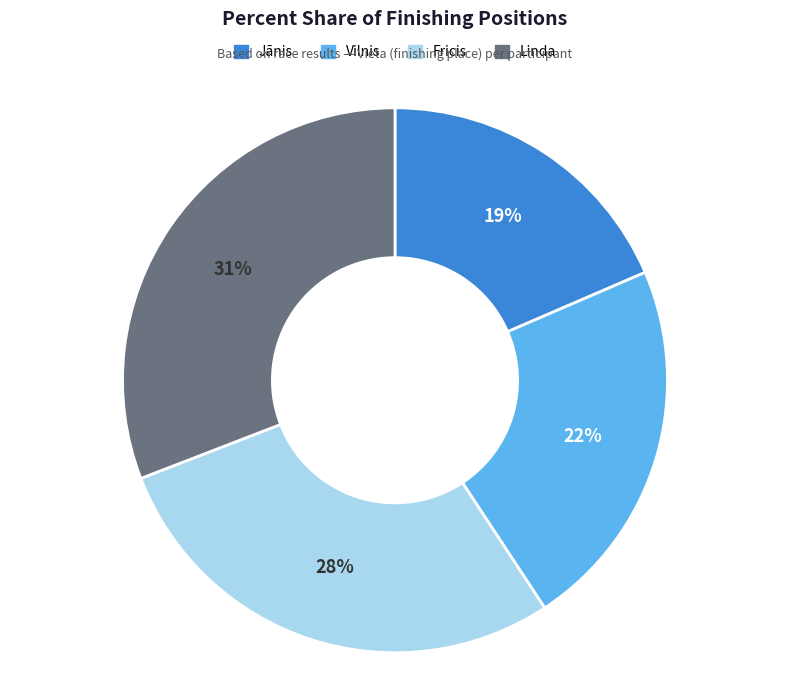

Is the sum of Fricis and Linda greater than half?

Yes